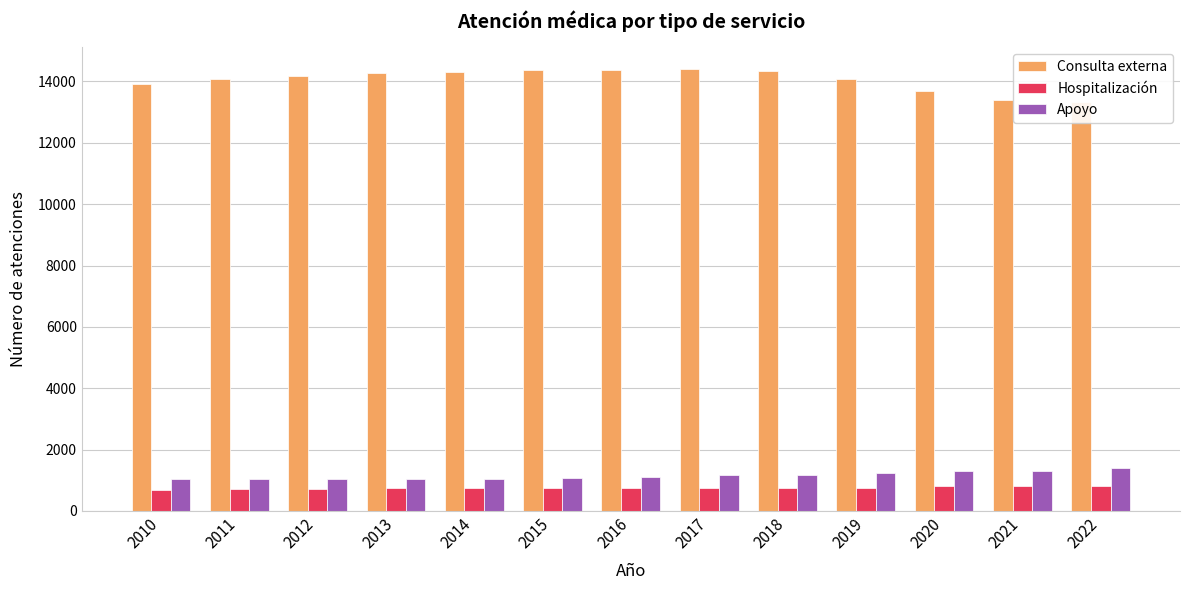

Reading left to right, transcribe all the data shown in this chart.

Consulta externa: 13927	14070	14181	14276	14307	14387	14374	14398	14352	14080	13690	13399	13314
Hospitalización: 698	721	727	734	738	741	744	752	756	761	824	817	803
Apoyo: 1041	1051	1032	1029	1043	1061	1106	1165	1165	1233	1296	1317	1410